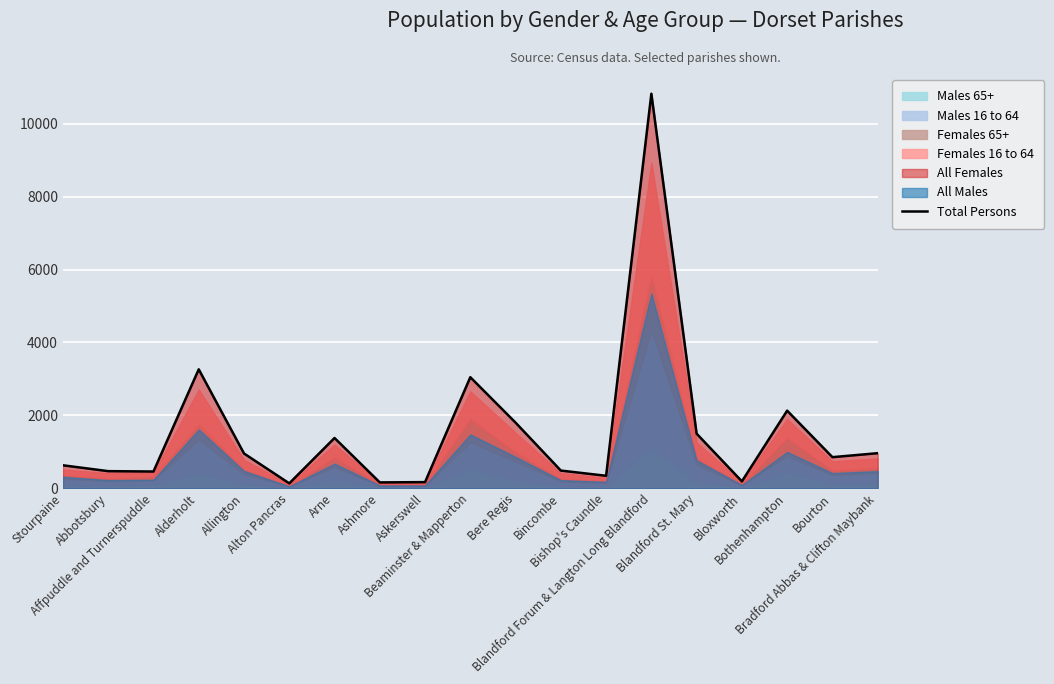

What is the label of the 4th point from the left?

Alderholt